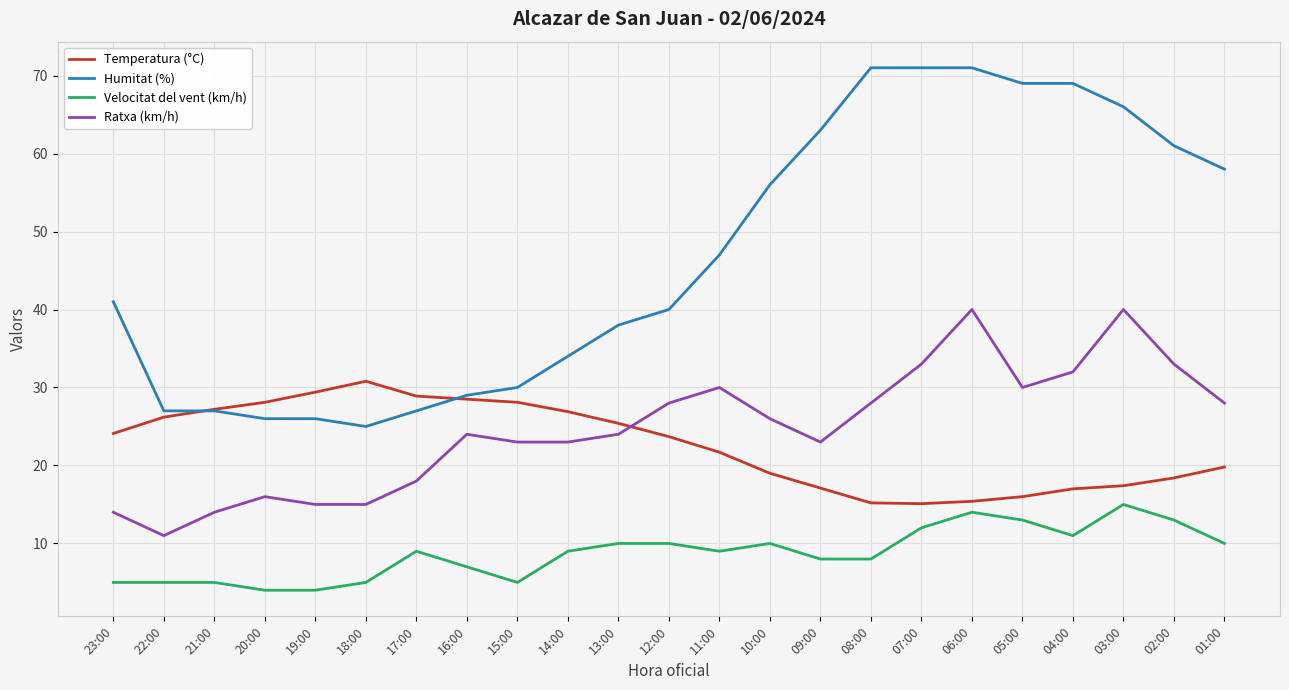

What is the sum of all Ratxa (km/h) values?

568.0